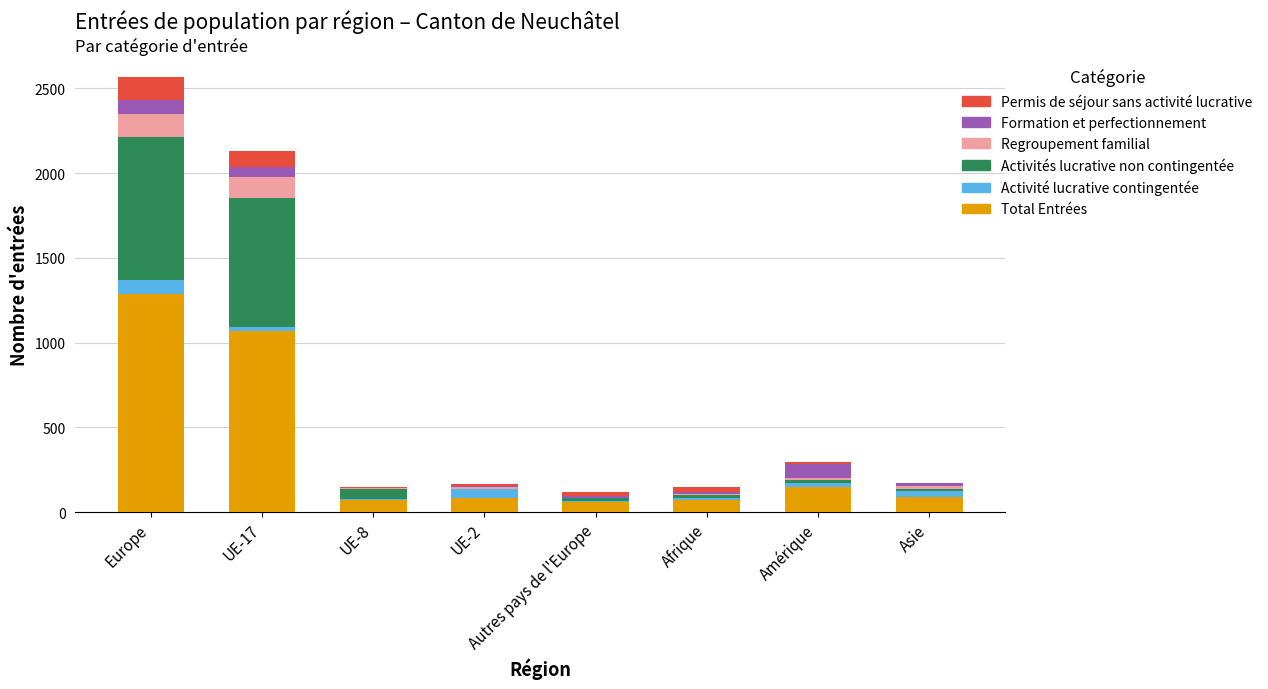

At which category is the sum across all series the highest?

Europe